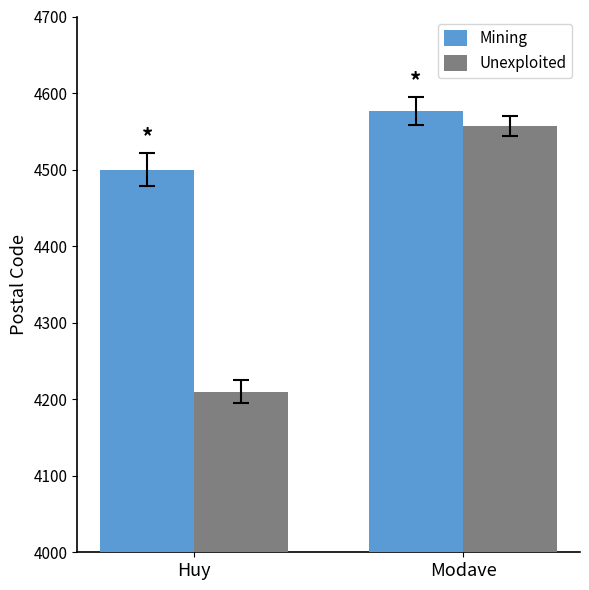

Reading left to right, list all the values displayed in this chart.

Mining: 4500	4577
Unexploited: 4210	4557